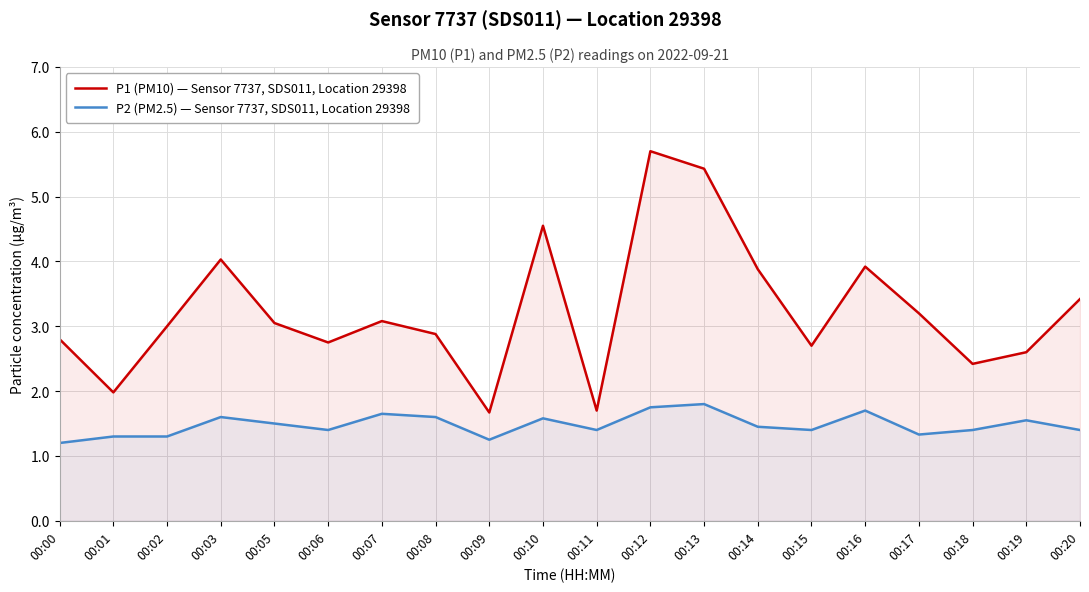

Count the P2 (PM2.5) — Sensor 7737, SDS011, Location 29398 values in the range 1 to 2.

20